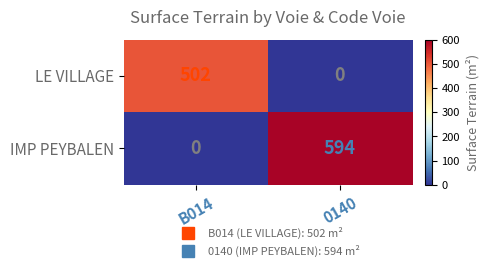

Which series has the largest total across all categories?

IMP PEYBALEN